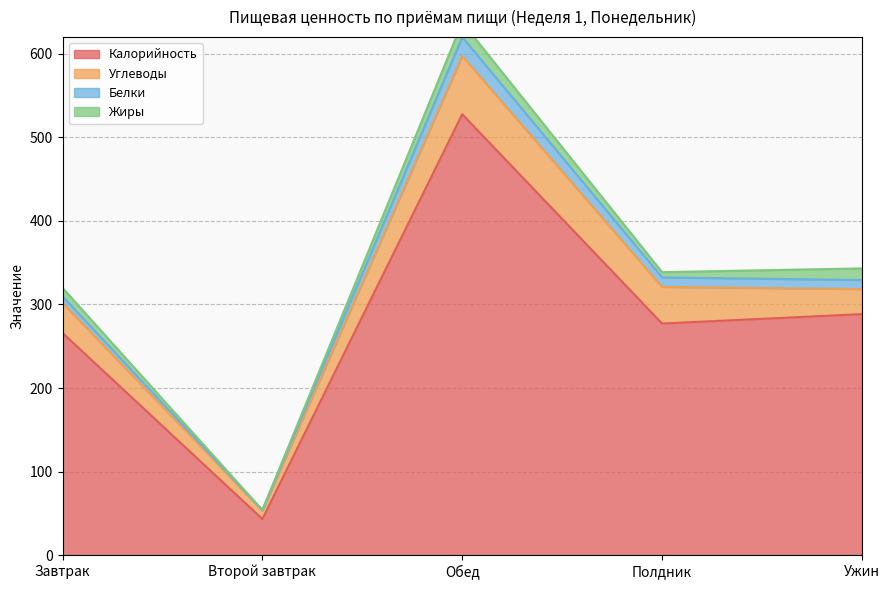

What value does the Калорийность series have at Завтрак?

265.9